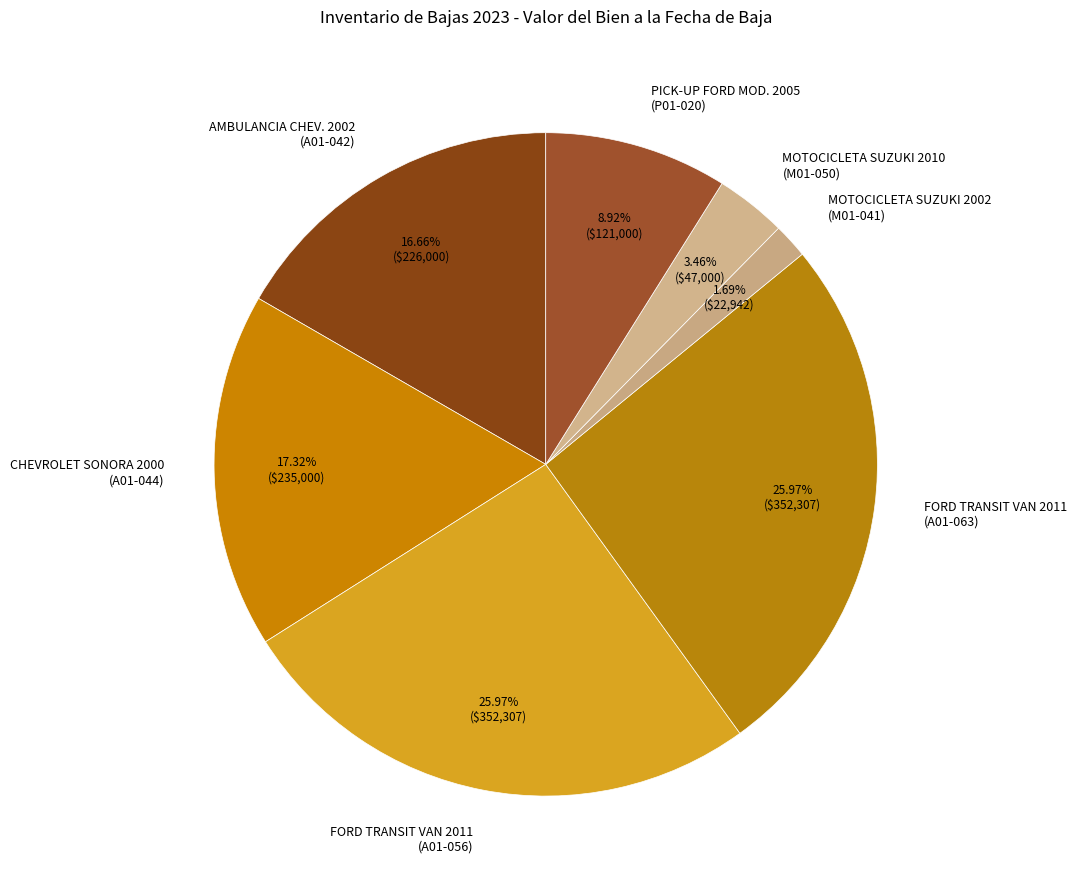

To the nearest percent, what is the average slice percentage?

14%